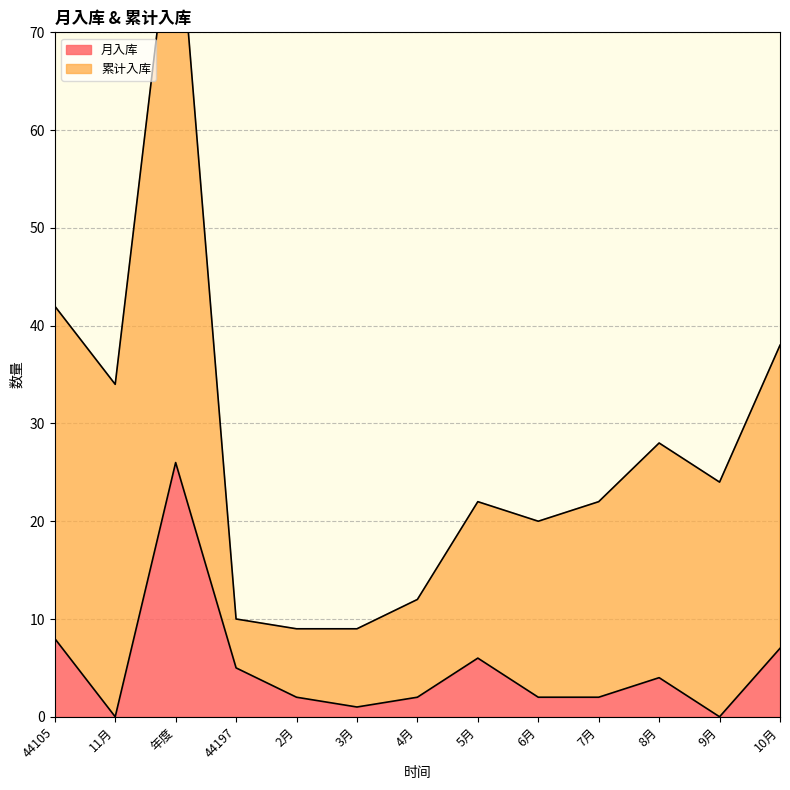

What is the change in value from 年度 to 9月?

-26